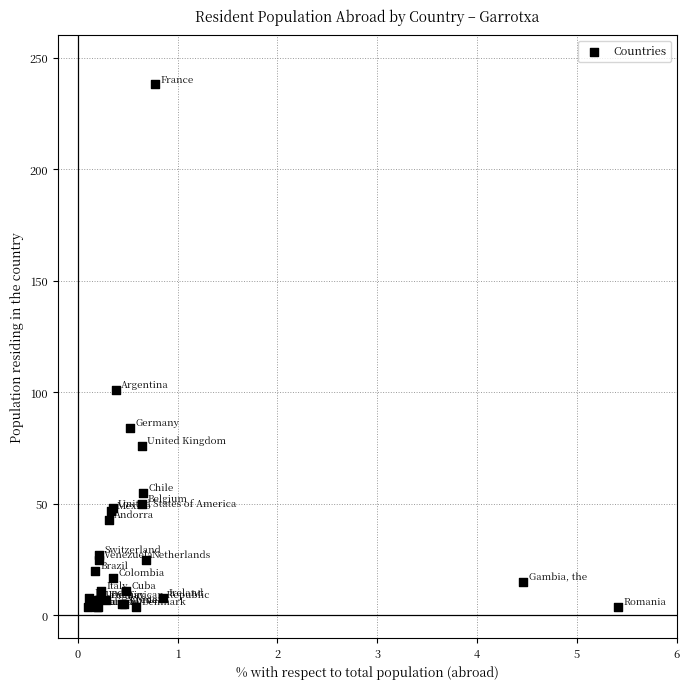

What Y value in the scatter plot is closest to 121?

101